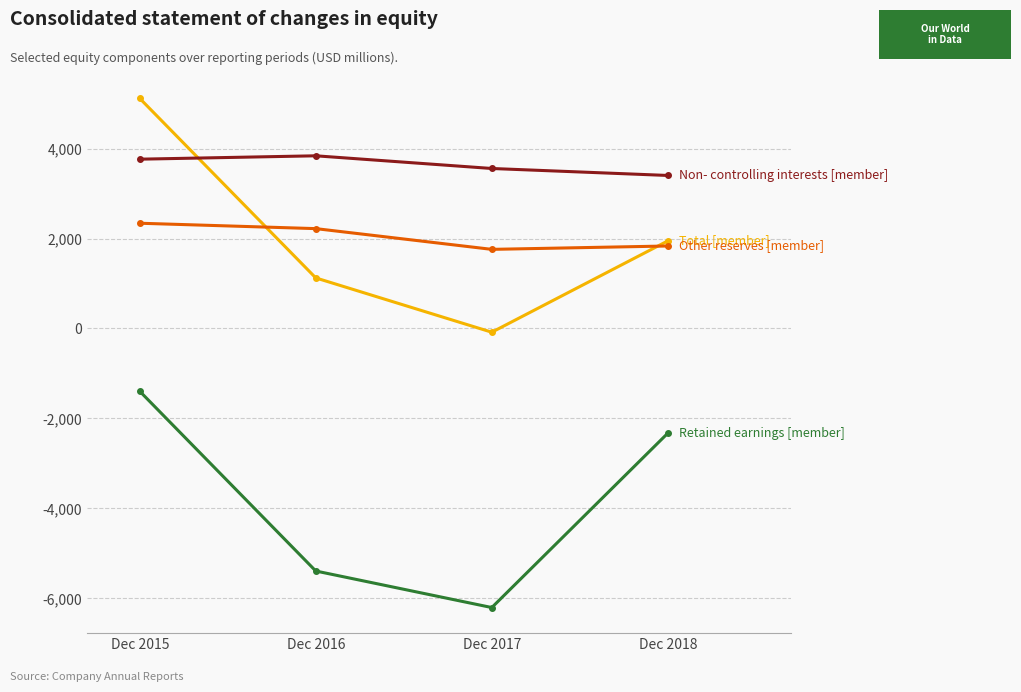

Which category has the lowest value across all series?

Dec 2017